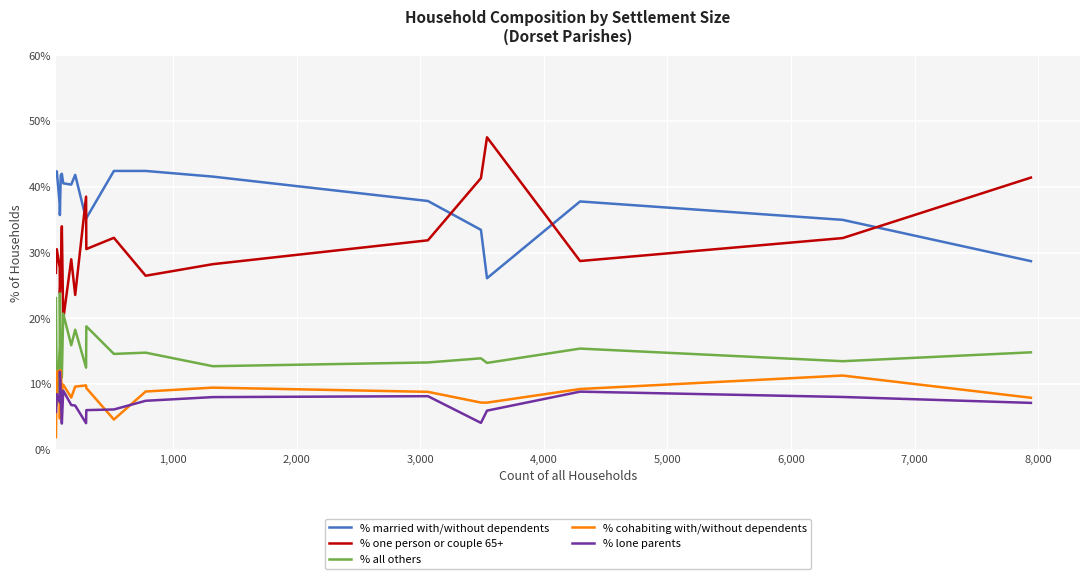

Which series has the largest range (max minus min)?

% one person or couple 65+